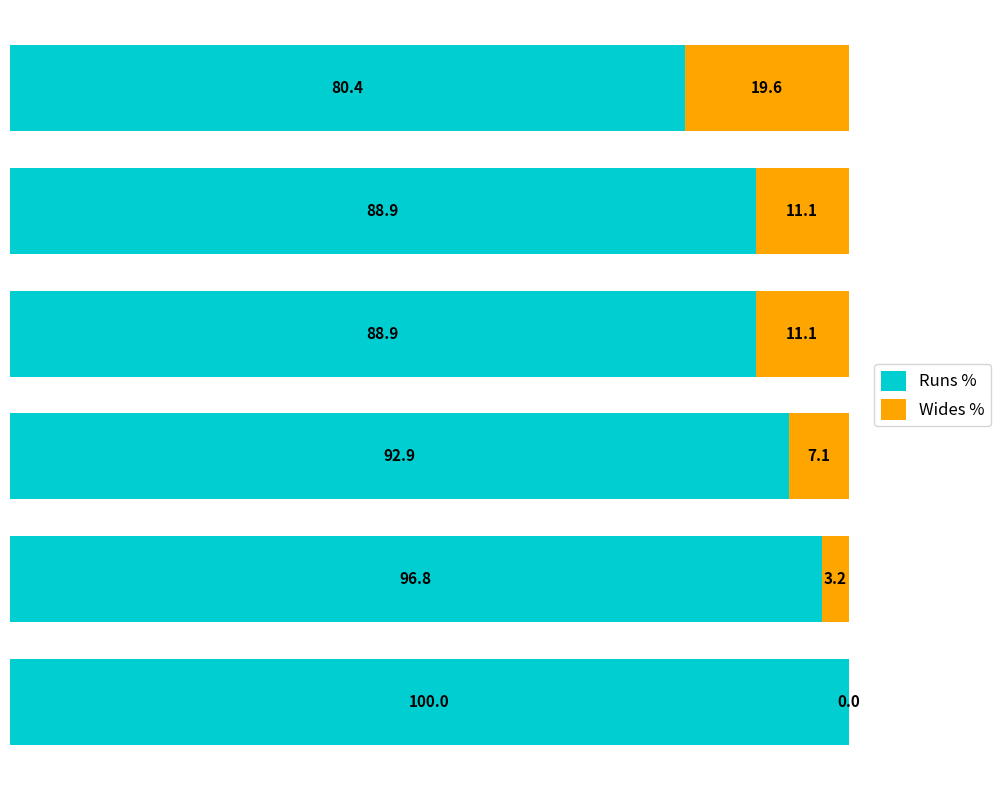

What is the highest value of the Runs % series?

100.0